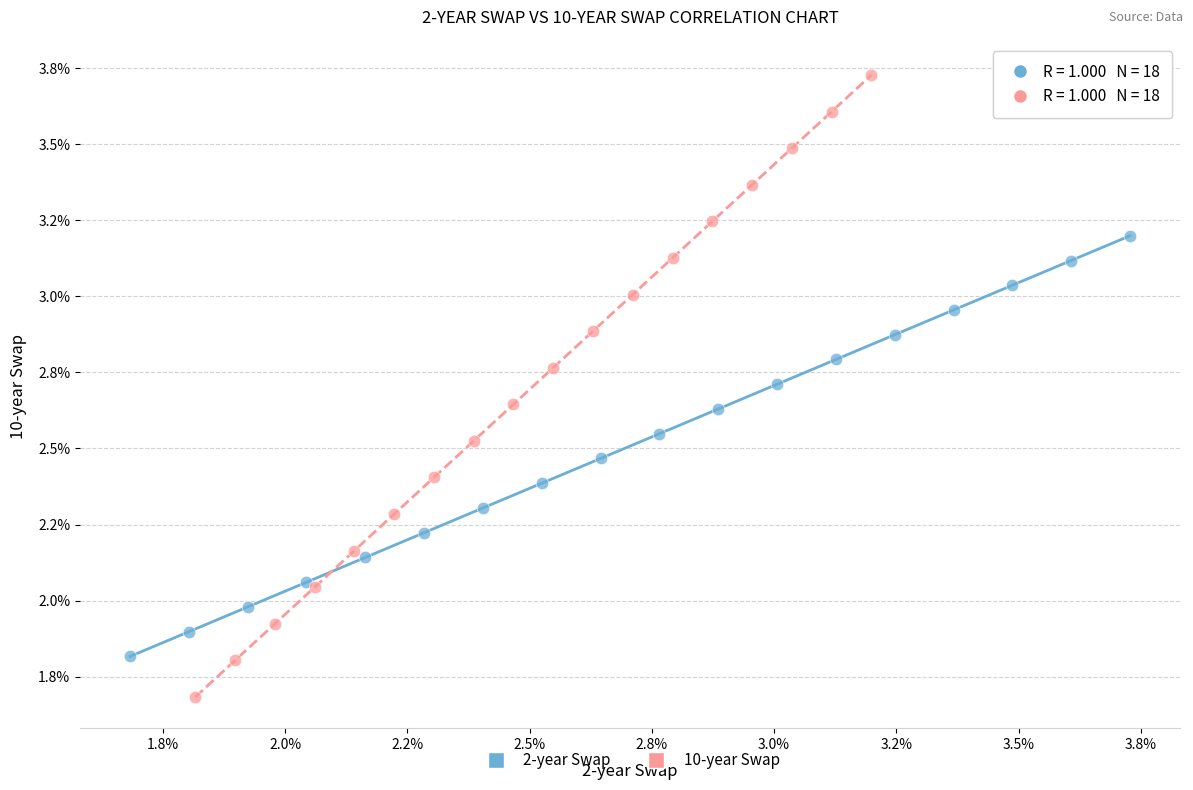

What are all the series names shown in the legend?

2-year Swap, 10-year Swap